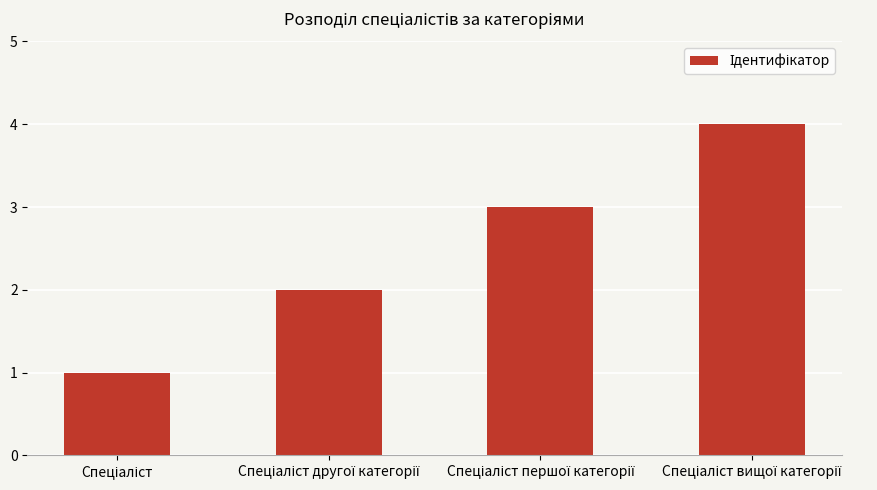

What is the maximum value shown in the chart?

4